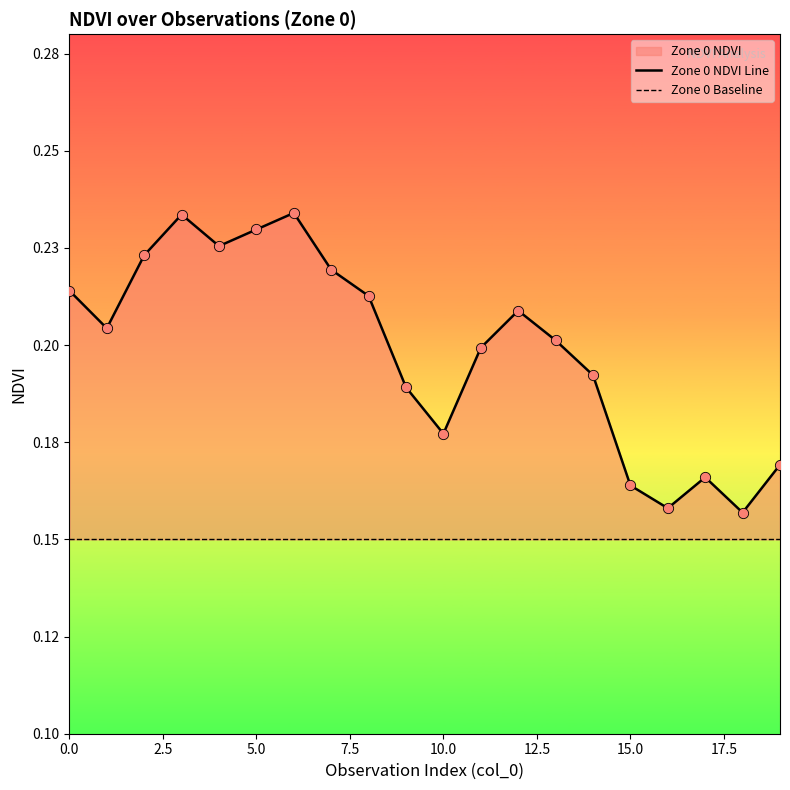

Which series contains the lowest Y value?

Zone 0 Baseline